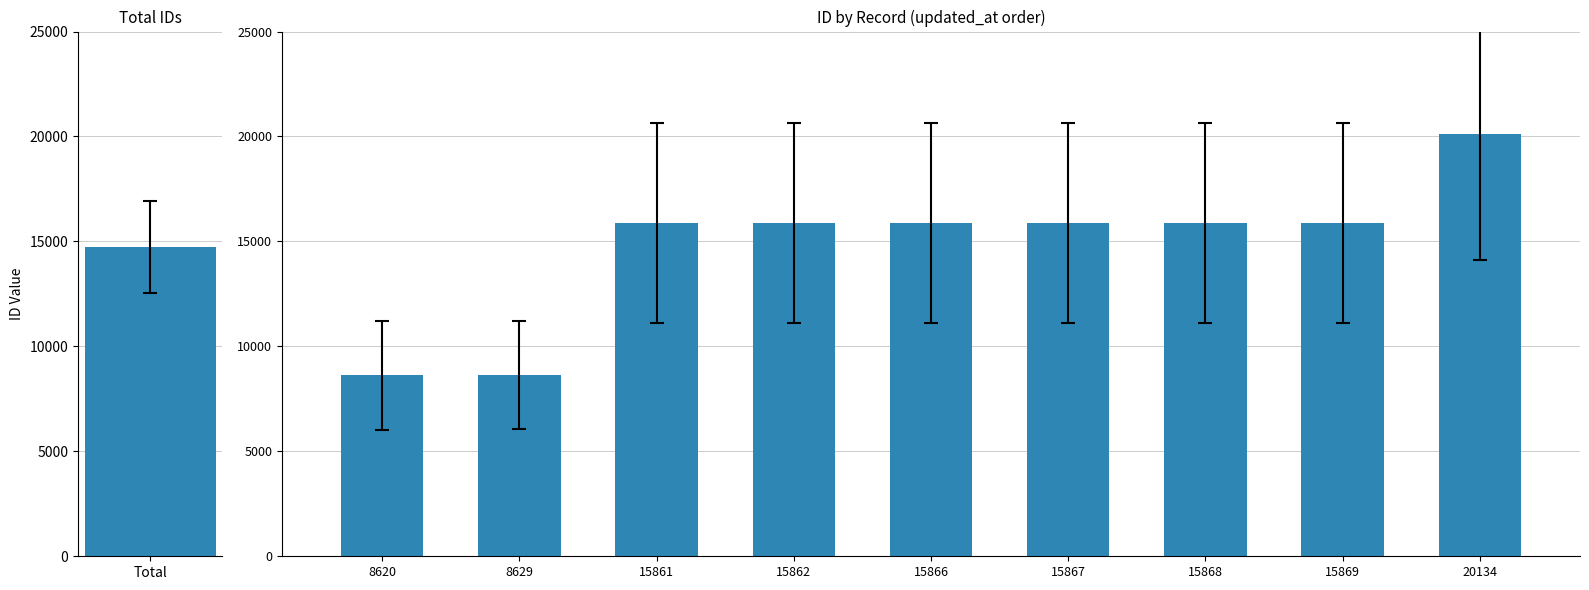

How many categories are shown in the chart?

9